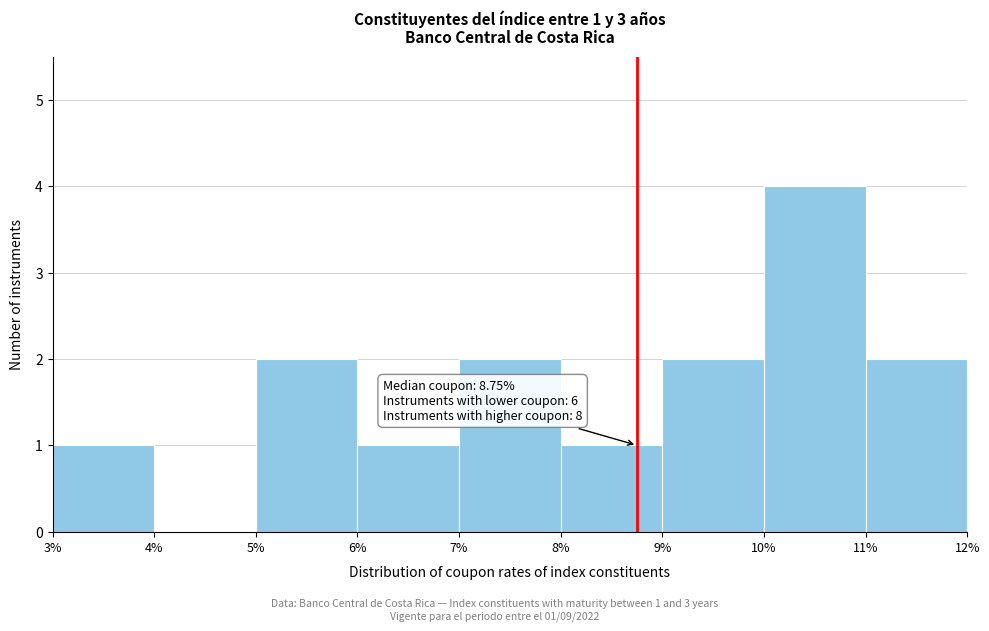

Over which range of the x-axis is the bar tallest?

10% to 11%